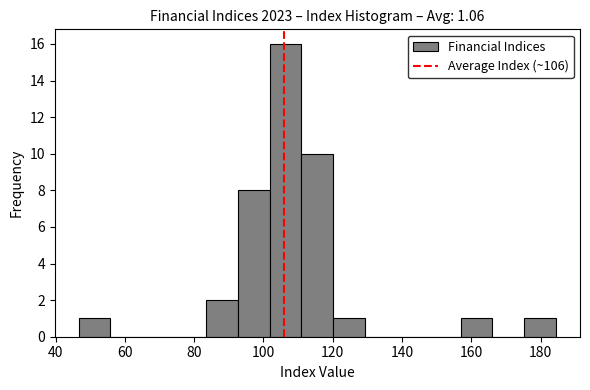

Reading left to right, list every bar in this chart as the range it spans on the x-axis followed by its height. Neither the bar edges nor the heights are printed on the chart, so give them approximately, as read against the axes.

46 to 56: 1
56 to 66: 0
66 to 74: 0
74 to 84: 0
84 to 92: 2
92 to 102: 8
102 to 110: 16
110 to 120: 10
120 to 130: 1
130 to 138: 0
138 to 148: 0
148 to 156: 0
156 to 166: 1
166 to 176: 0
176 to 184: 1